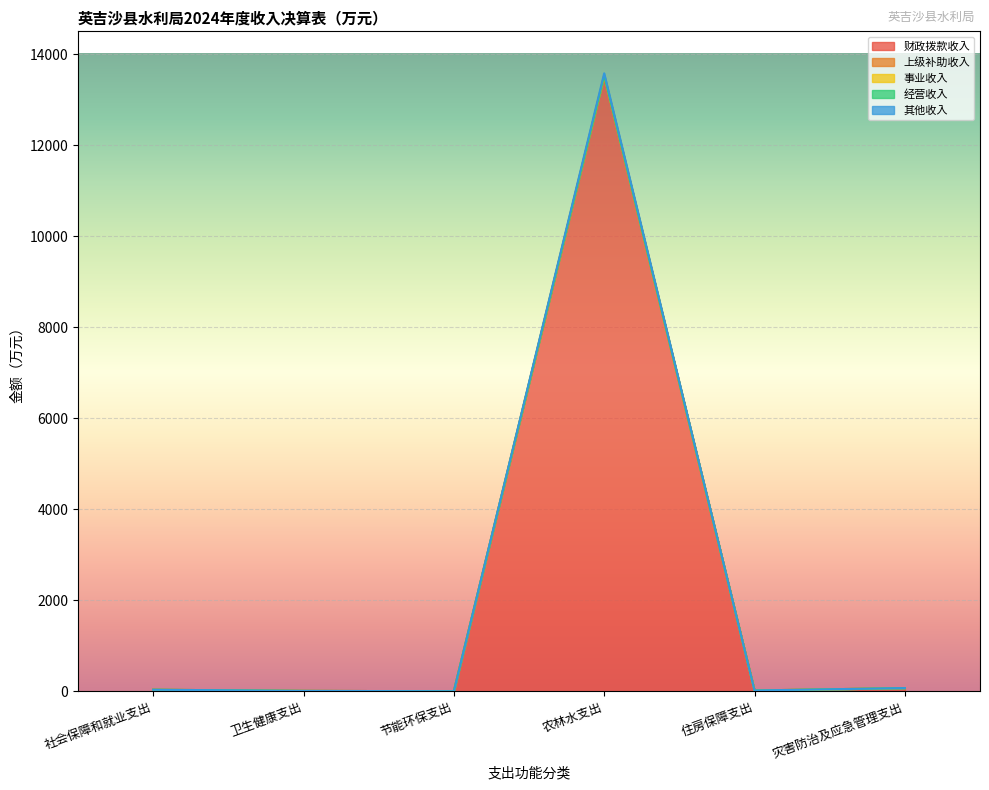

Count the number of categories in the chart.

6